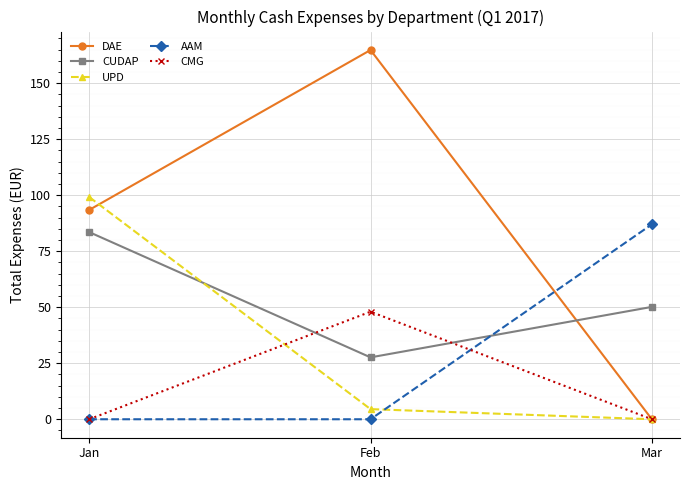

What is the spread (max minus min) of values at Feb?

164.8